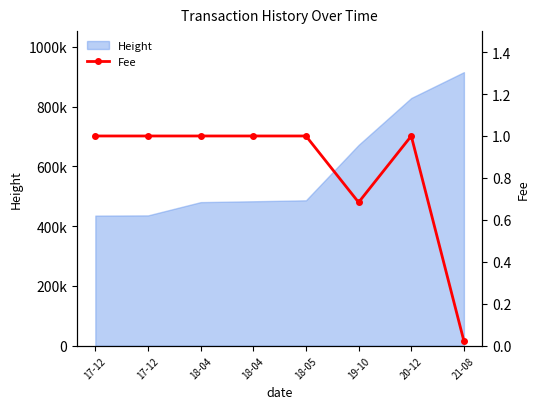

At which category does the chart reach its minimum across all series?

21-08